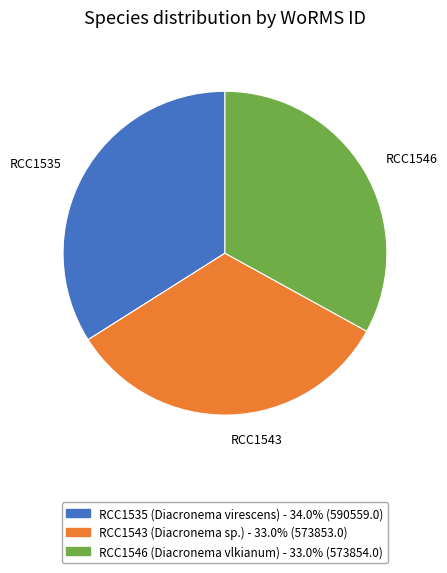

Which category has the biggest portion of the pie?

RCC1535